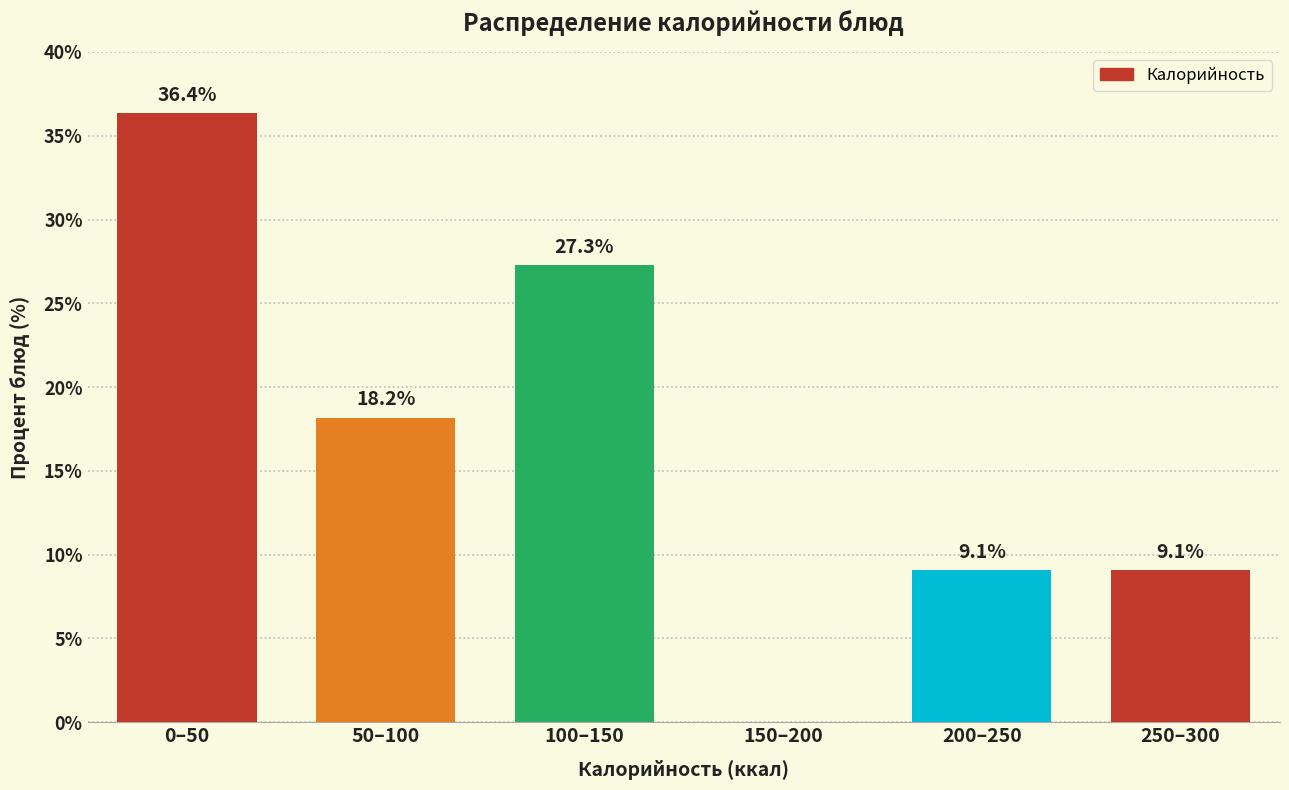

Reading right to left, extract all data points from this chart.

250–300=9.1	200–250=9.1	150–200=0.0	100–150=27.3	50–100=18.2	0–50=36.4